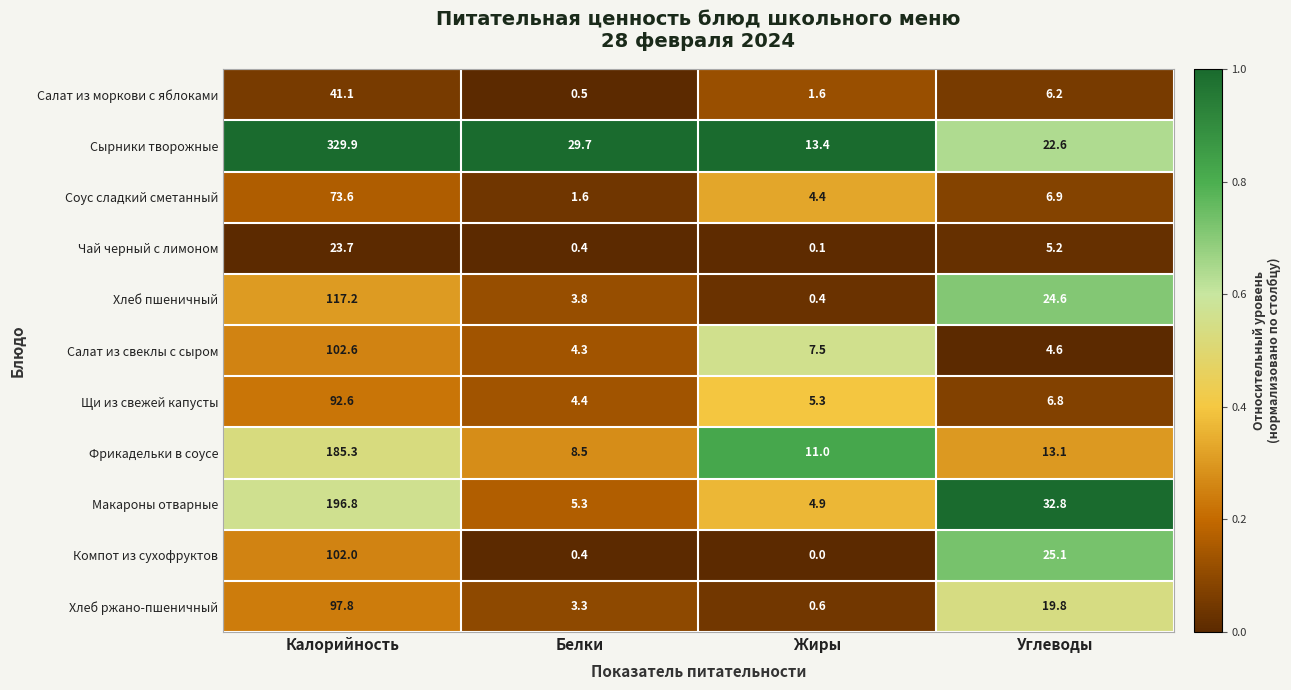

What is the maximum value for Хлеб пшеничный?

117.2